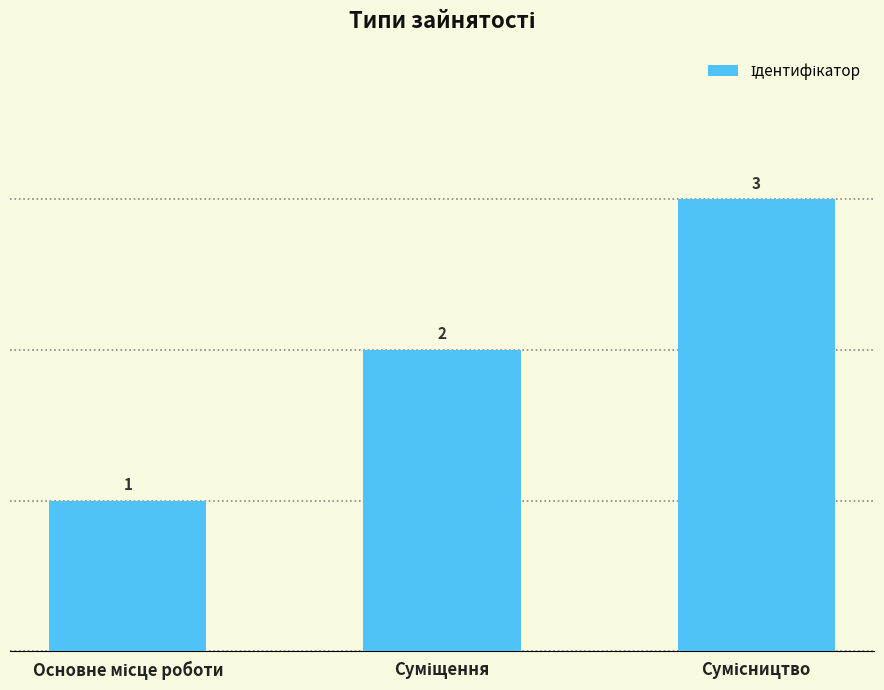

How many values are between 1 and 3?

3